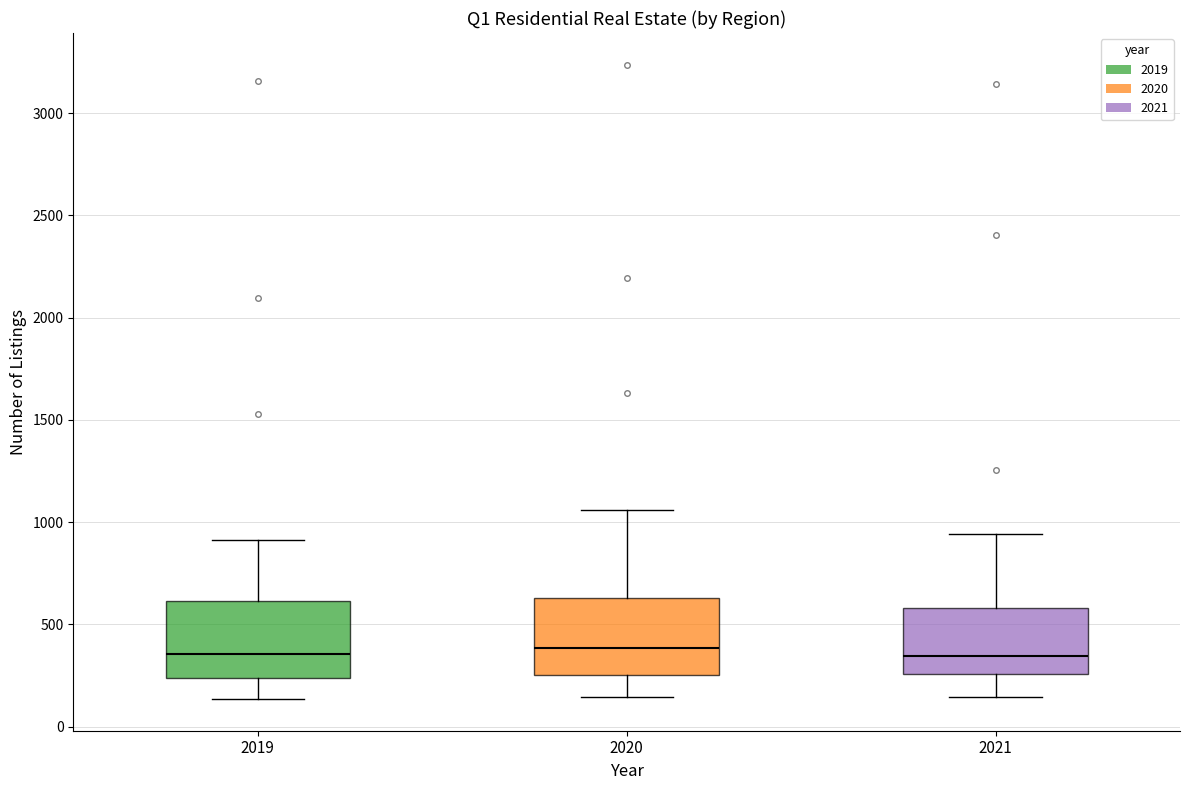

Where is the lower edge of the box at x = 2021 on the y-axis? The values are not printed on the chart, so give them approximately, as read against the axis.

250